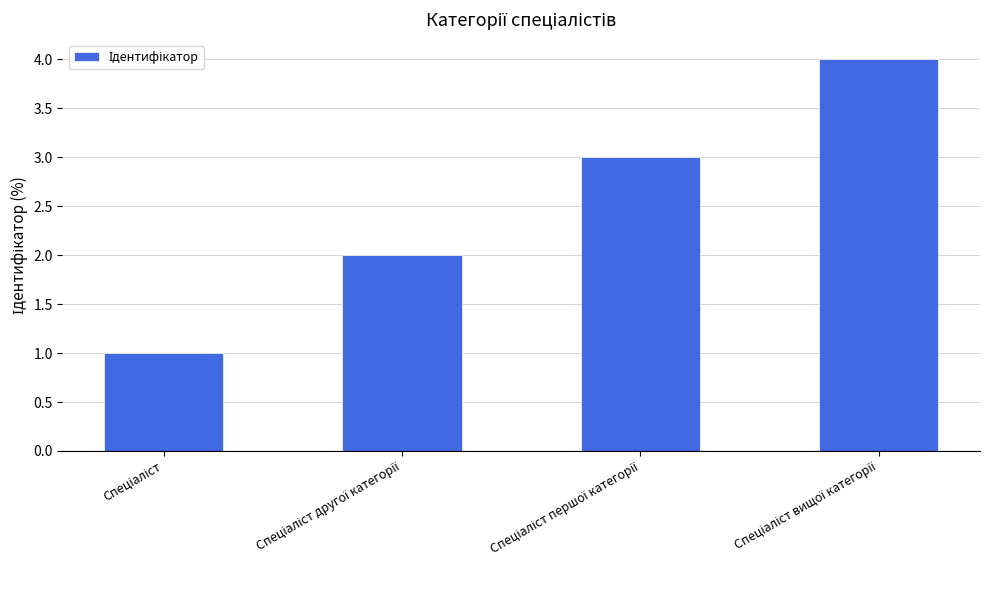

What is the difference between the maximum and minimum values?

3